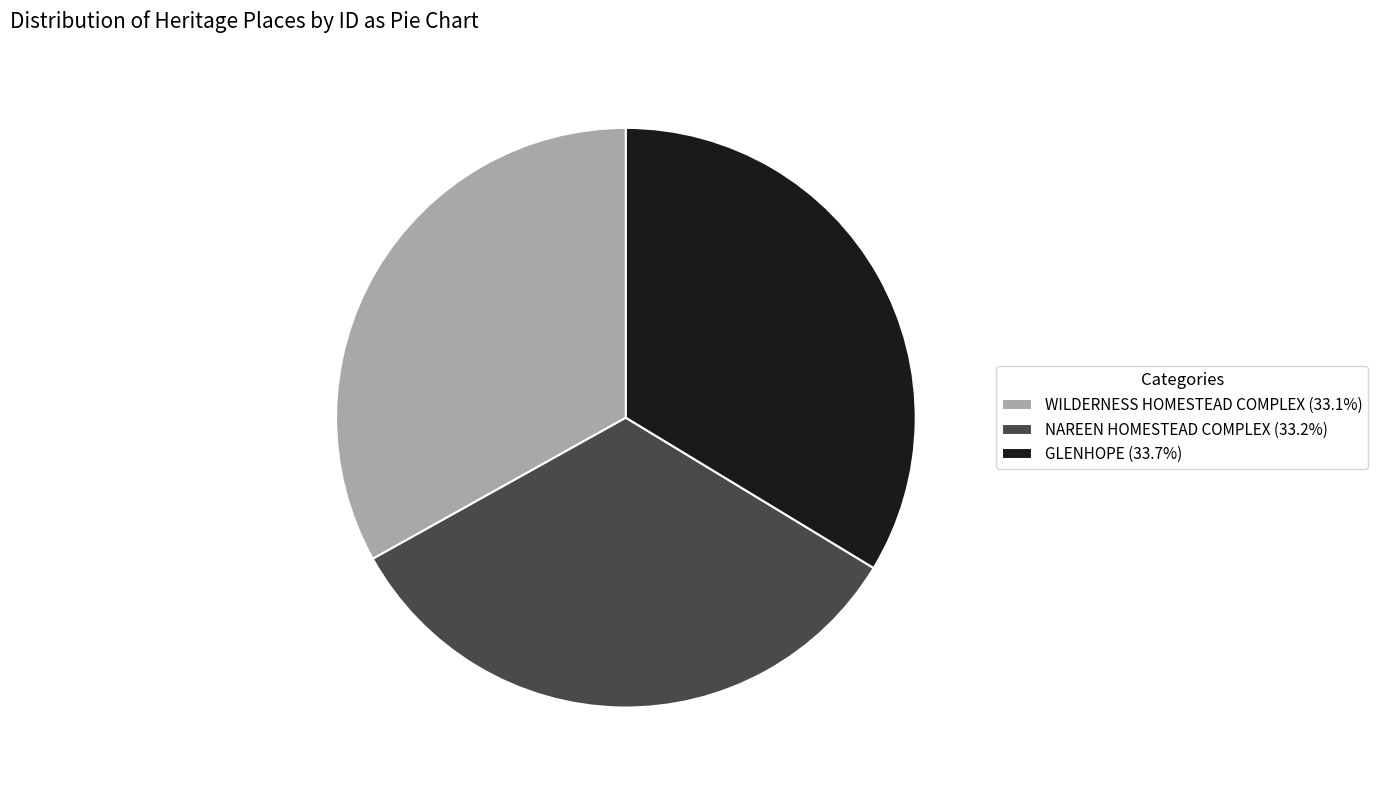

Approximately how many times larger is the value at WILDERNESS HOMESTEAD COMPLEX (33.1%) compared to NAREEN HOMESTEAD COMPLEX (33.2%)?

1.0